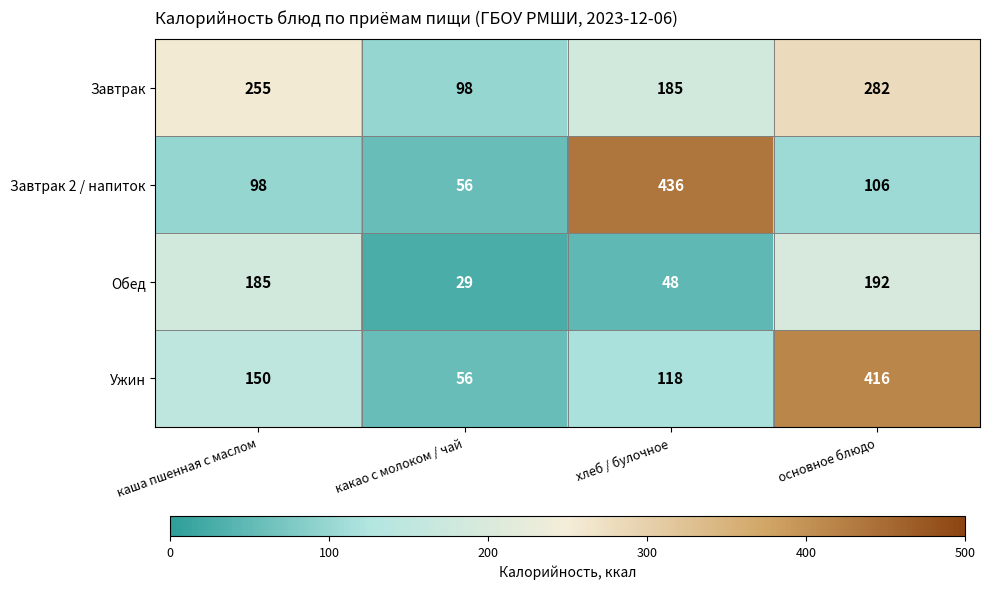

What is the average value of the Завтрак 2 / напиток series?

174